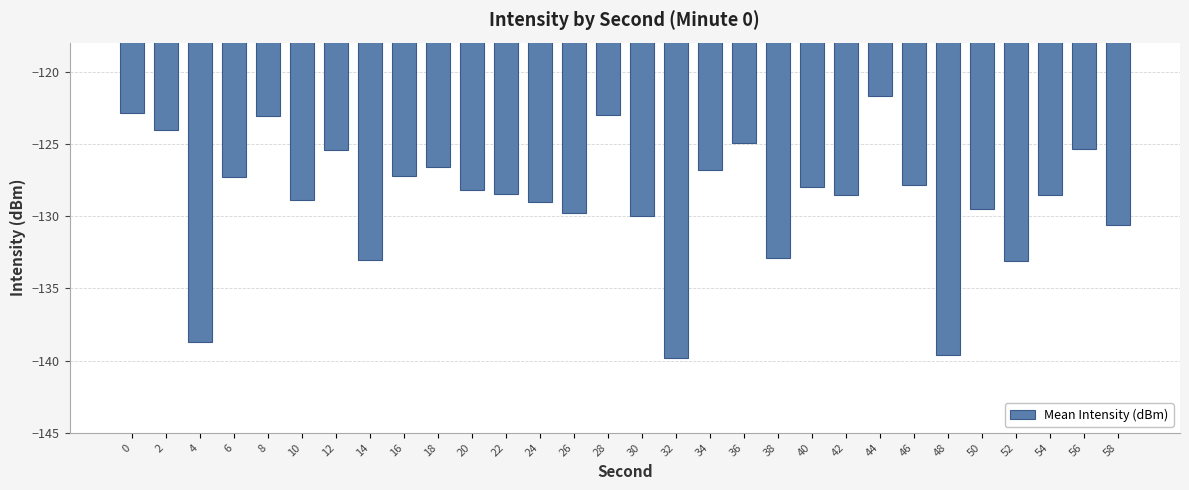

What is the average value?

-128.8